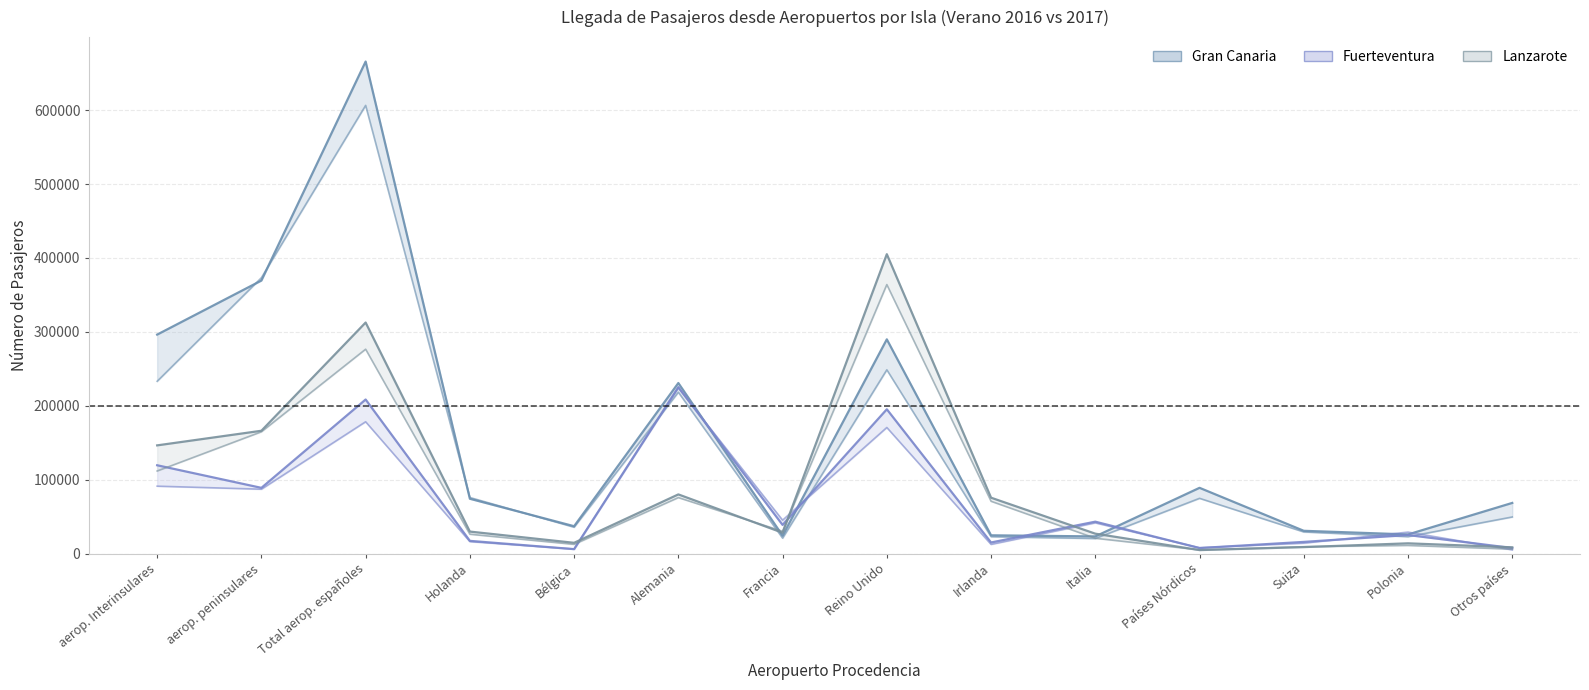

Is the value of Lanzarote 2016 at Bélgica greater than the value of Gran Canaria 2017 at Bélgica?

No